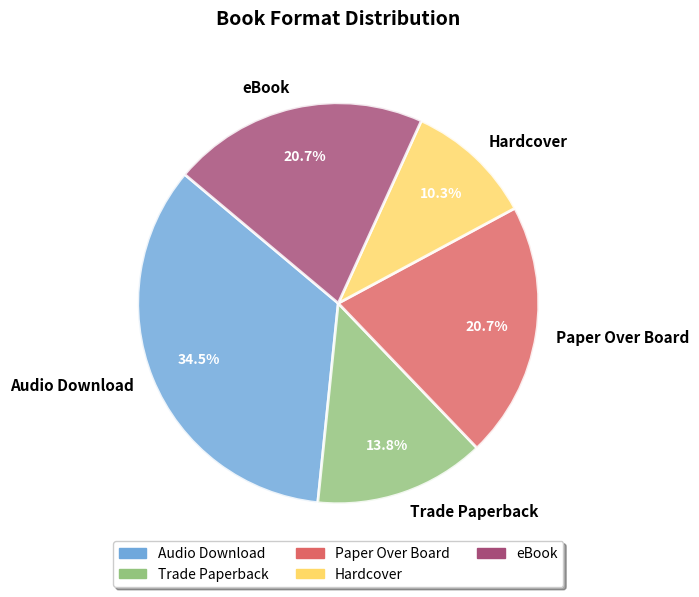

Count the number of slices in the pie.

5